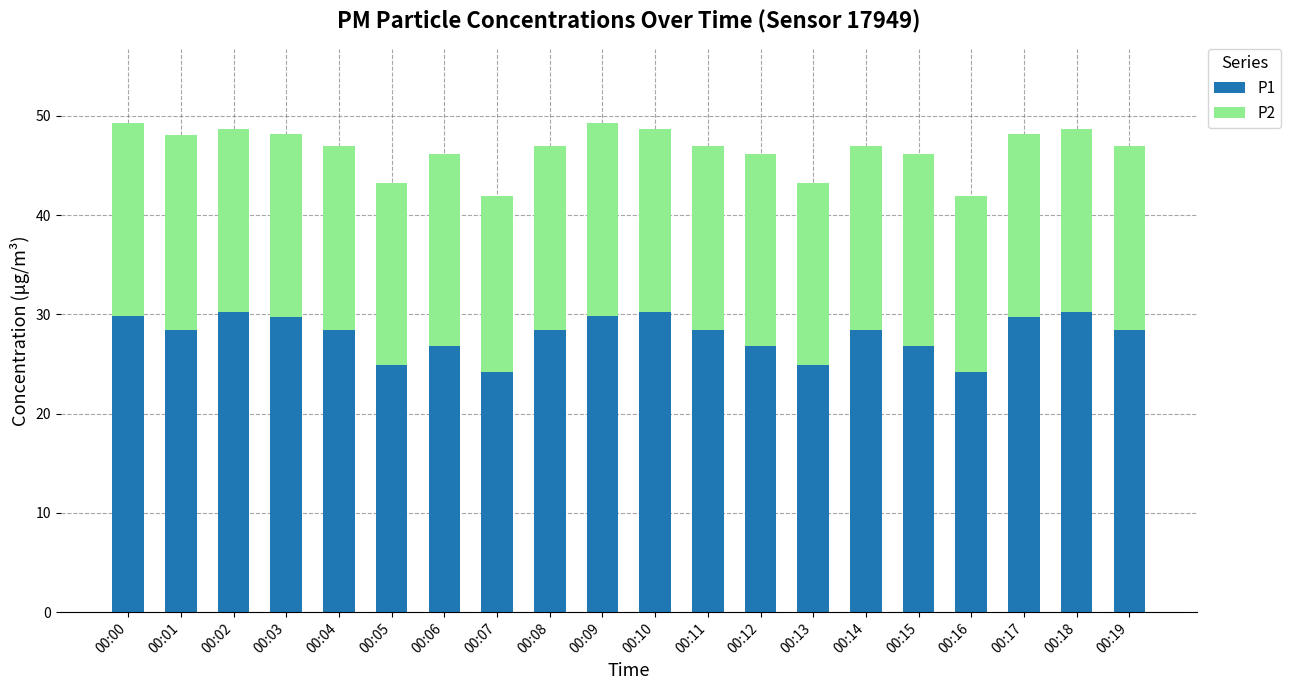

How many values in the P1 series exceed 28?

13